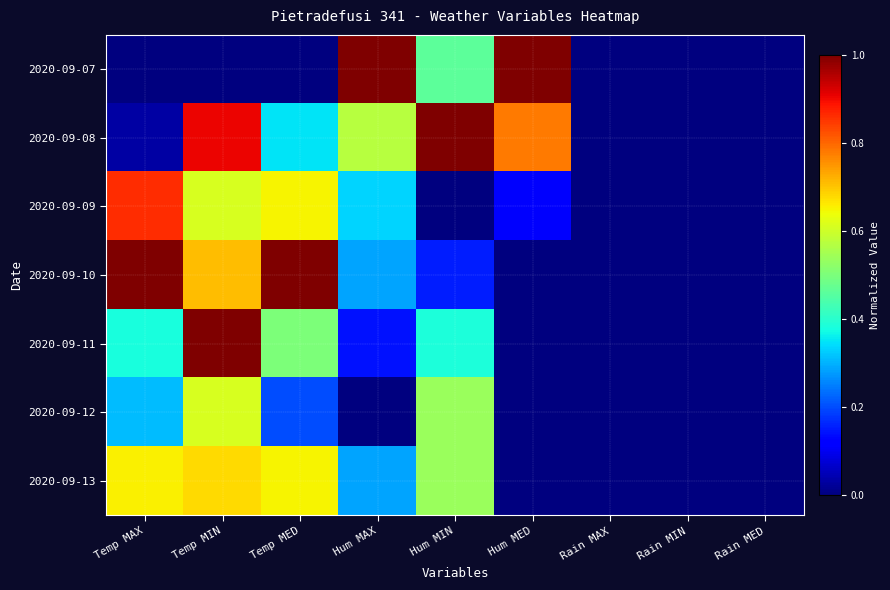

Reading left to right, what are all the values shown in this chart?

2020-09-07: Temp MAX=0.0	Temp MIN=0.0	Temp MED=0.0	Hum MAX=1.0	Hum MIN=0.5	Hum MED=1.0	Rain MAX=0.0	Rain MIN=0.0	Rain MED=0.0
2020-09-08: Temp MAX=0.0	Temp MIN=0.9	Temp MED=0.3	Hum MAX=0.6	Hum MIN=1.0	Hum MED=0.8	Rain MAX=0.0	Rain MIN=0.0	Rain MED=0.0
2020-09-09: Temp MAX=0.9	Temp MIN=0.6	Temp MED=0.6	Hum MAX=0.3	Hum MIN=0.0	Hum MED=0.1	Rain MAX=0.0	Rain MIN=0.0	Rain MED=0.0
2020-09-10: Temp MAX=1.0	Temp MIN=0.7	Temp MED=1.0	Hum MAX=0.3	Hum MIN=0.2	Hum MED=0.0	Rain MAX=0.0	Rain MIN=0.0	Rain MED=0.0
2020-09-11: Temp MAX=0.4	Temp MIN=1.0	Temp MED=0.5	Hum MAX=0.1	Hum MIN=0.4	Hum MED=0.0	Rain MAX=0.0	Rain MIN=0.0	Rain MED=0.0
2020-09-12: Temp MAX=0.3	Temp MIN=0.6	Temp MED=0.2	Hum MAX=0.0	Hum MIN=0.5	Hum MED=0.0	Rain MAX=0.0	Rain MIN=0.0	Rain MED=0.0
2020-09-13: Temp MAX=0.7	Temp MIN=0.7	Temp MED=0.6	Hum MAX=0.3	Hum MIN=0.5	Hum MED=0.0	Rain MAX=0.0	Rain MIN=0.0	Rain MED=0.0